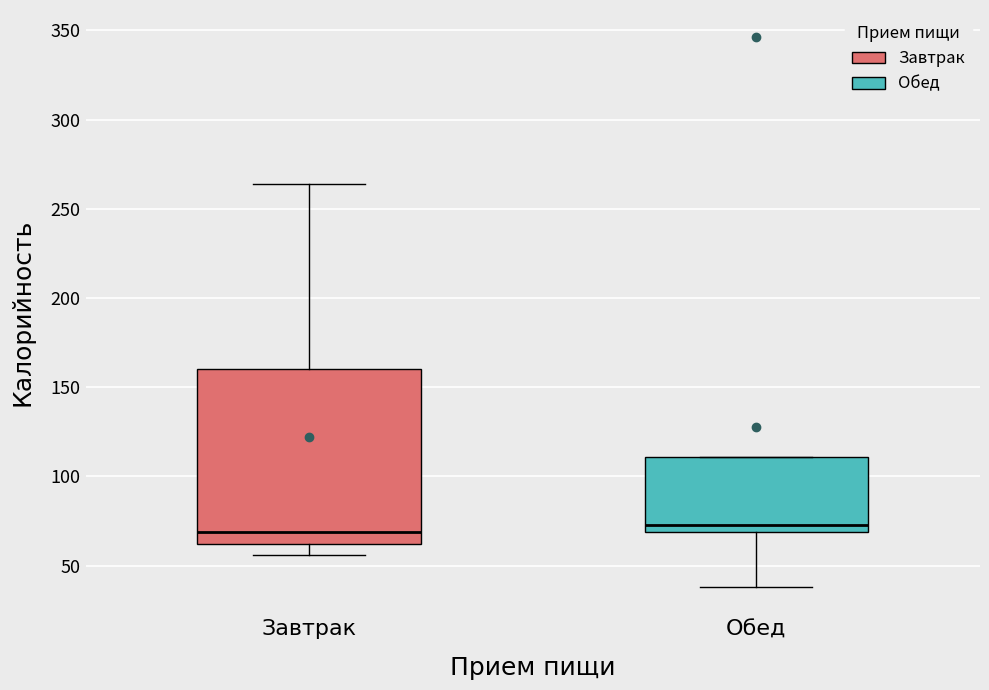

Reading left to right, transcribe this box plot: for each box, give where its median line is, the range the box spans, and where its two whiskers end, as read against the y-axis. The values are not printed on the chart, so give them approximately, as read against the axis.

Завтрак: median 70, box 60 to 160, whiskers 55 to 265
Обед: median 75, box 70 to 110, whiskers 40 to 110